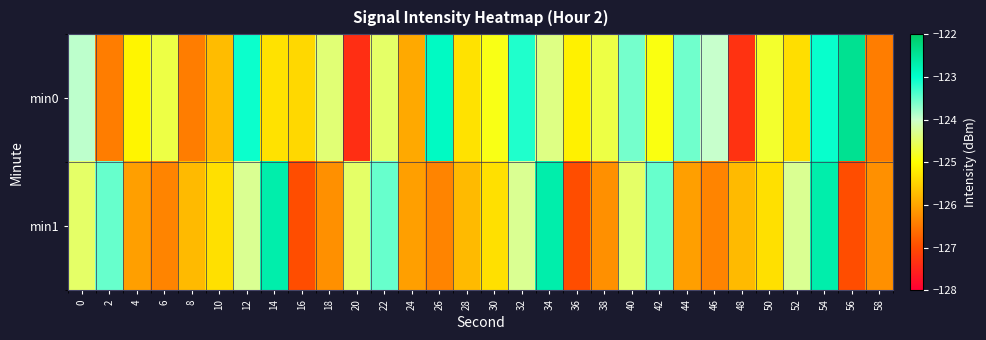

Reading left to right, list all the values displayed in this chart.

min0: 0=-123.9	2=-126.5	4=-125.1	6=-124.7	8=-126.4	10=-125.7	12=-123.1	14=-125.3	16=-125.4	18=-124.4	20=-127.4	22=-124.5	24=-126.0	26=-122.9	28=-125.3	30=-124.9	32=-123.2	34=-124.3	36=-125.2	38=-124.7	40=-123.6	42=-124.9	44=-123.6	46=-124.0	48=-127.3	50=-124.8	52=-125.4	54=-123.1	56=-122.4	58=-126.4
min1: 0=-124.5	2=-123.5	4=-126.1	6=-126.4	8=-125.8	10=-125.3	12=-124.3	14=-122.7	16=-127.0	18=-126.2	20=-124.5	22=-123.5	24=-126.1	26=-126.4	28=-125.8	30=-125.3	32=-124.3	34=-122.7	36=-127.0	38=-126.2	40=-124.5	42=-123.5	44=-126.1	46=-126.4	48=-125.8	50=-125.3	52=-124.3	54=-122.7	56=-127.0	58=-126.2